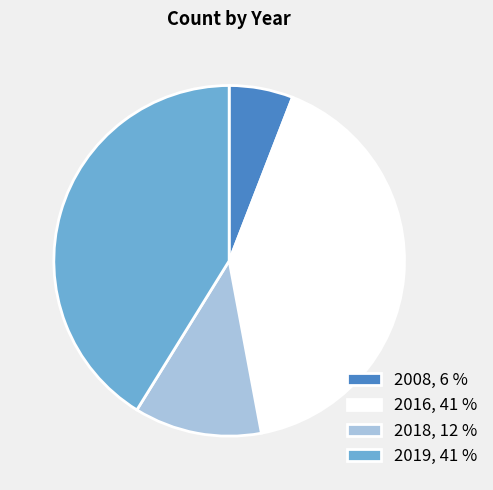

Which category has the smallest portion of the pie?

2008